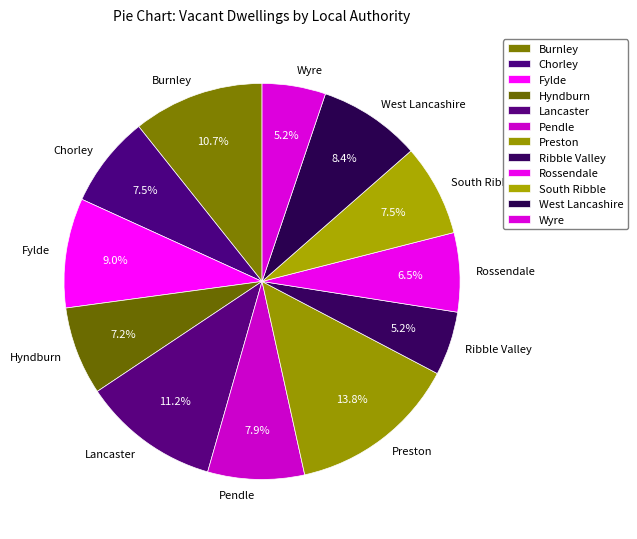

What is the ratio of the value at Wyre to the value at Fylde?

0.6